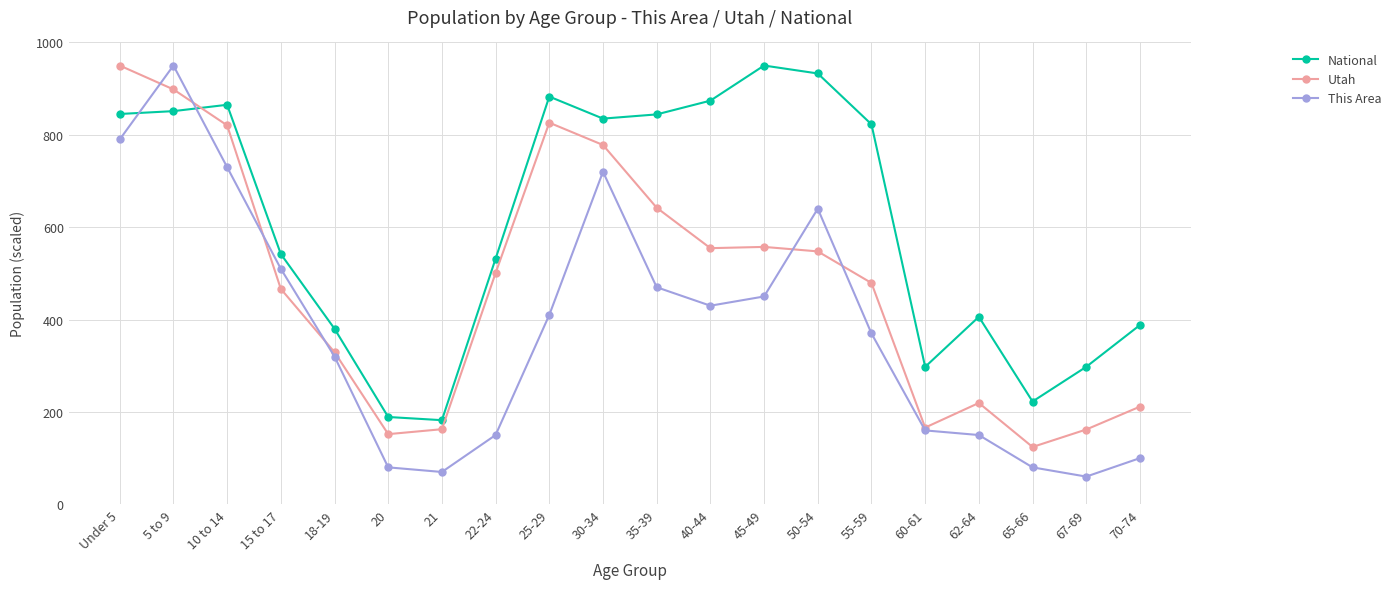

Rank the series by their average value, from lowest to highest.

This Area, Utah, National